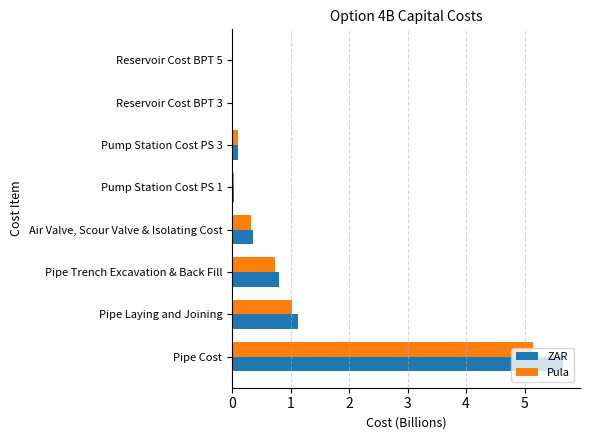

What is the highest value of the ZAR series?

5.7